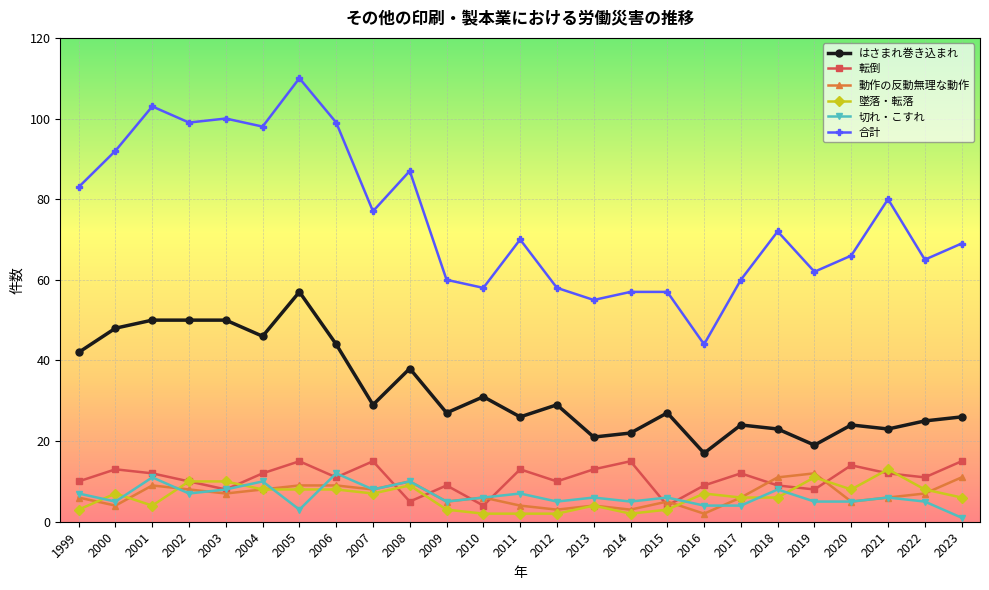

What are all the series names shown in the legend?

はさまれ巻き込まれ, 転倒, 動作の反動無理な動作, 墜落・転落, 切れ・こすれ, 合計